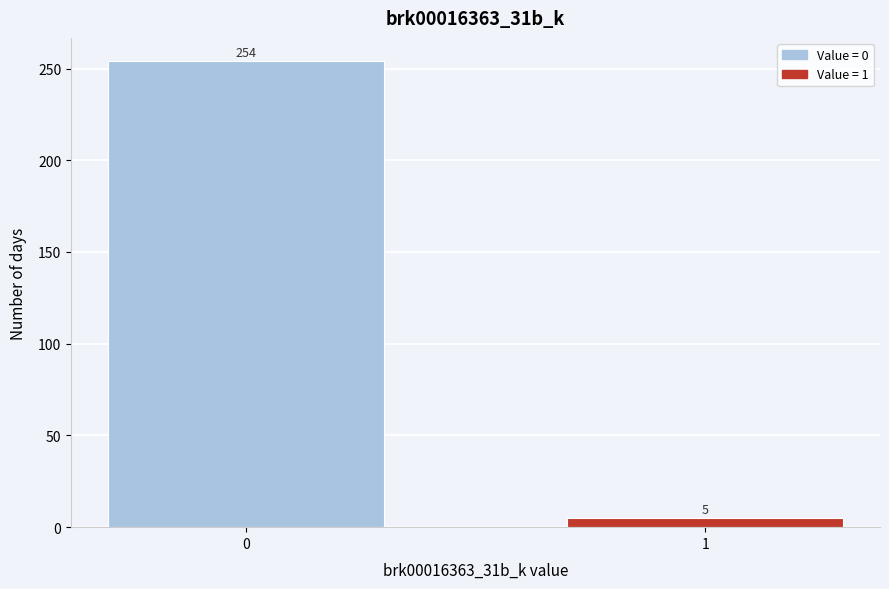

Reading right to left, list all the values displayed in this chart.

1=5	0=254